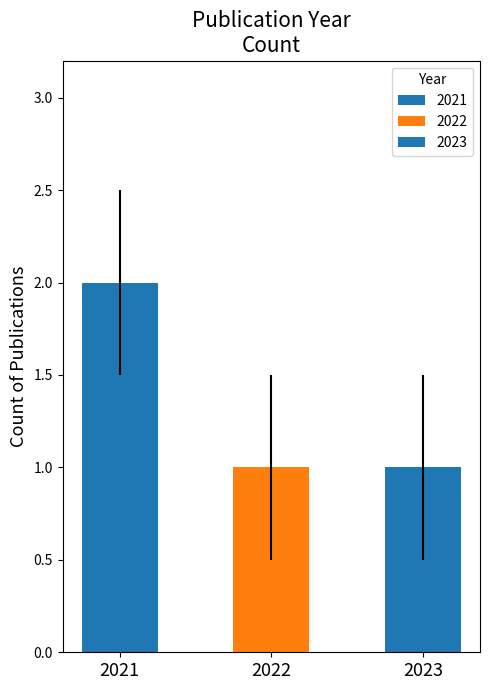

Reading left to right, list all the values displayed in this chart.

2	1	1